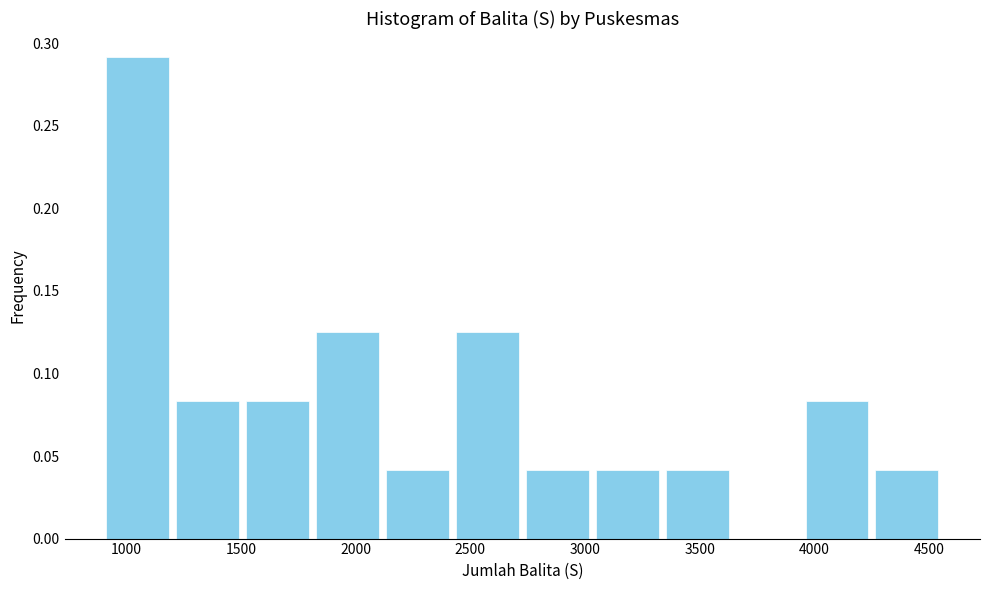

Reading left to right, list every bar in this chart as the range it spans on the x-axis followed by its height. Neither the bar edges nor the heights are printed on the chart, so give them approximately, as read against the axes.

900 to 1200: 0.290
1200 to 1500: 0.085
1500 to 1800: 0.085
1800 to 2100: 0.125
2100 to 2400: 0.040
2400 to 2750: 0.125
2750 to 3050: 0.040
3050 to 3350: 0.040
3350 to 3650: 0.040
3650 to 3950: 0
3950 to 4250: 0.085
4250 to 4550: 0.040